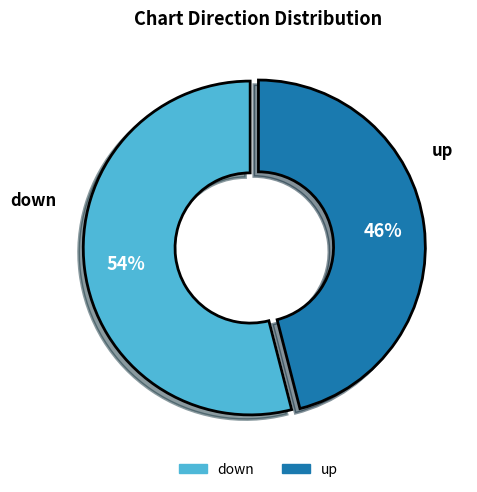

To the nearest percent, what is the average slice percentage?

50%